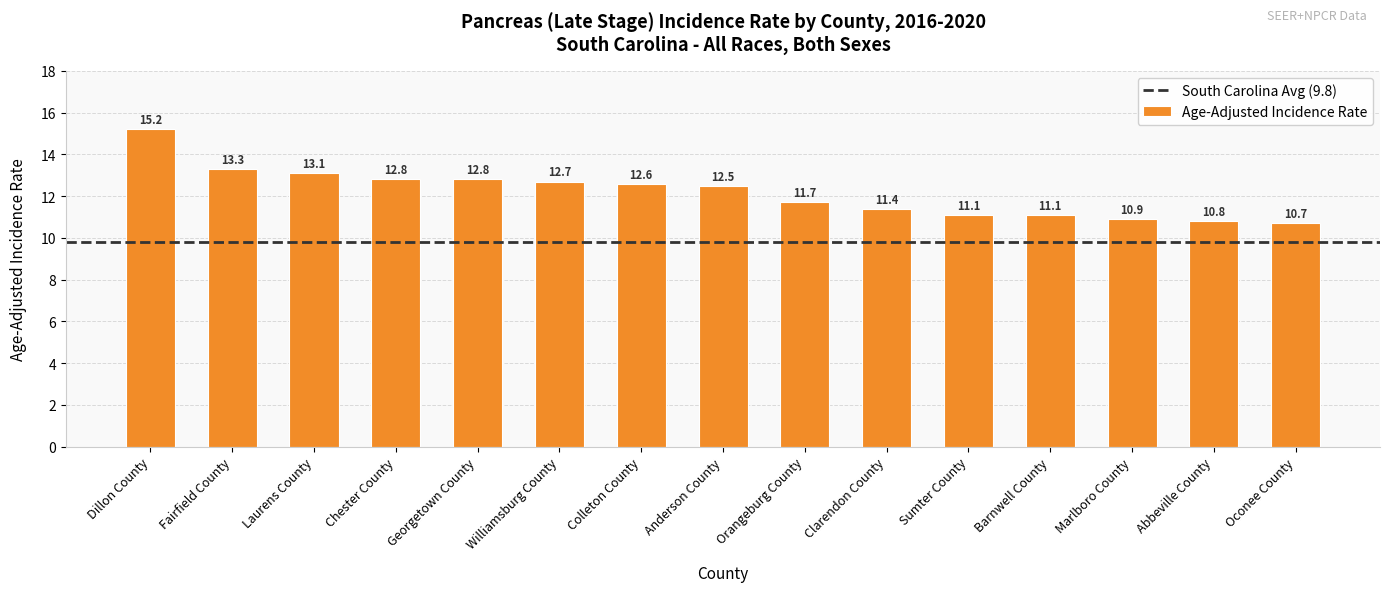

How many bars are there in total?

15